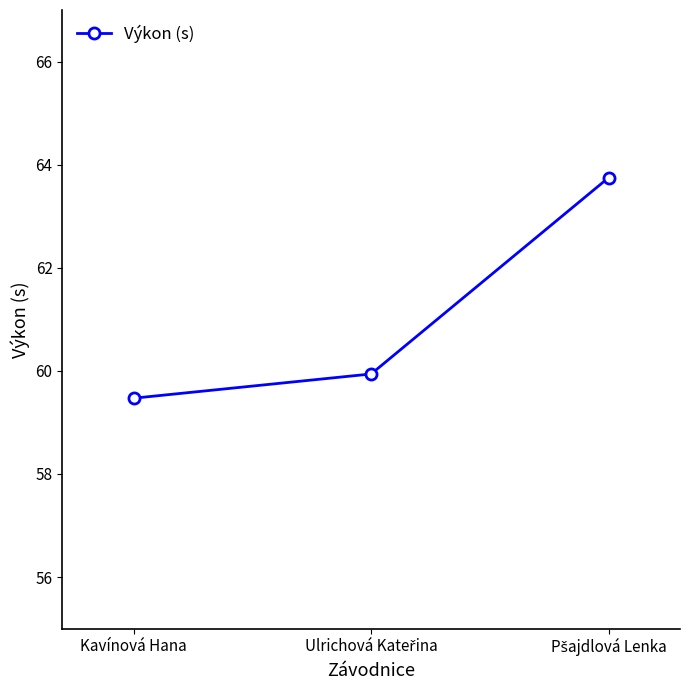

At which category does the chart reach its minimum across all series?

Kavínová Hana